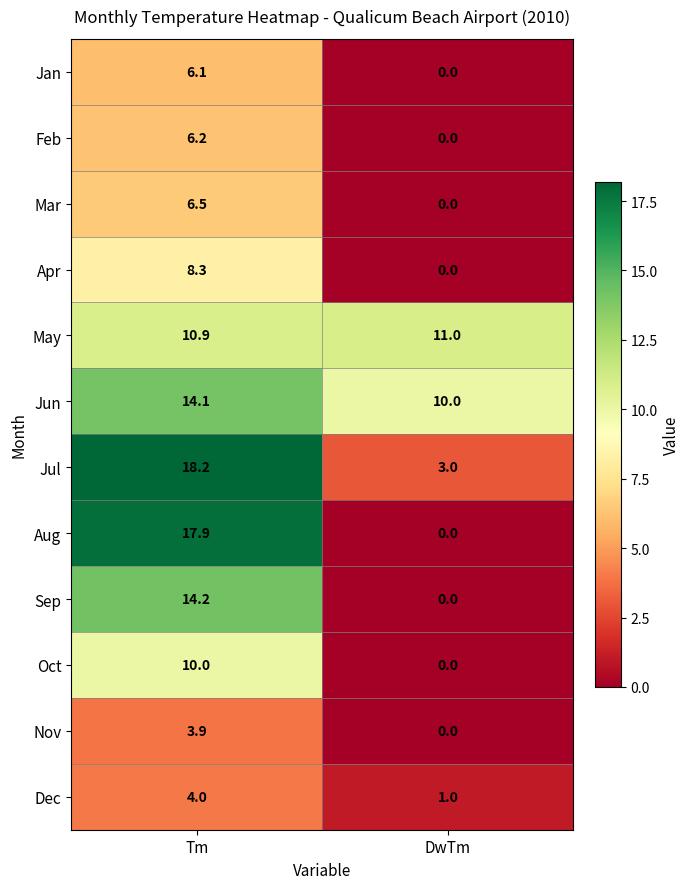

Reading left to right, extract all data points from this chart.

Jan: 6.1	0.0
Feb: 6.2	0.0
Mar: 6.5	0.0
Apr: 8.3	0.0
May: 10.9	11.0
Jun: 14.1	10.0
Jul: 18.2	3.0
Aug: 17.9	0.0
Sep: 14.2	0.0
Oct: 10.0	0.0
Nov: 3.9	0.0
Dec: 4.0	1.0